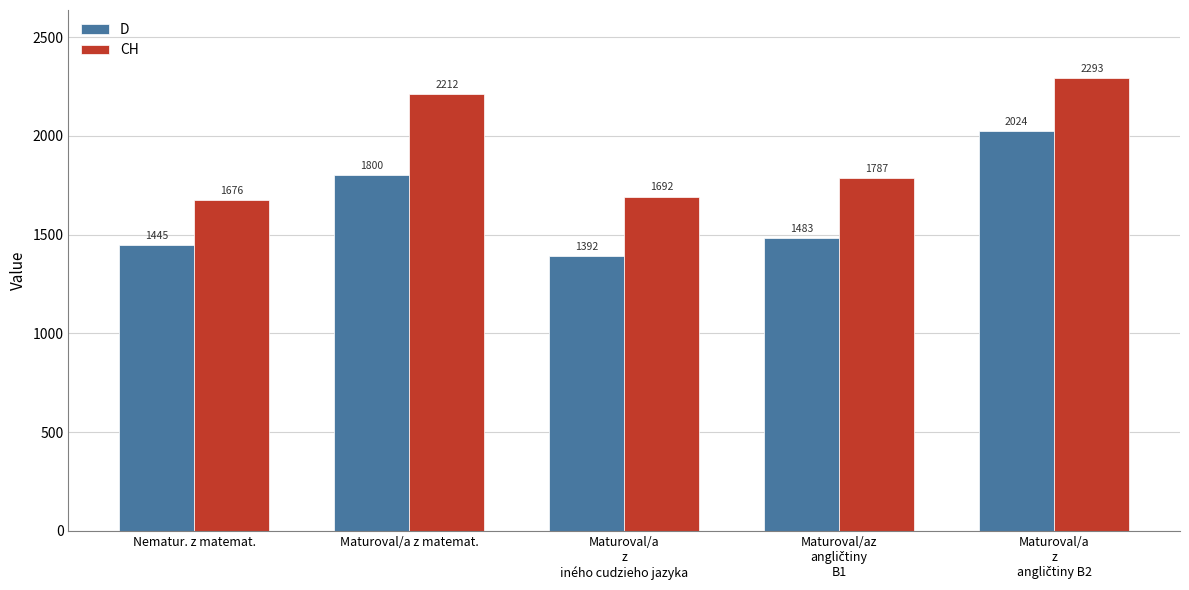

Which series changed the most between Nematur. z matemat. and Maturoval/a z matemat.?

CH